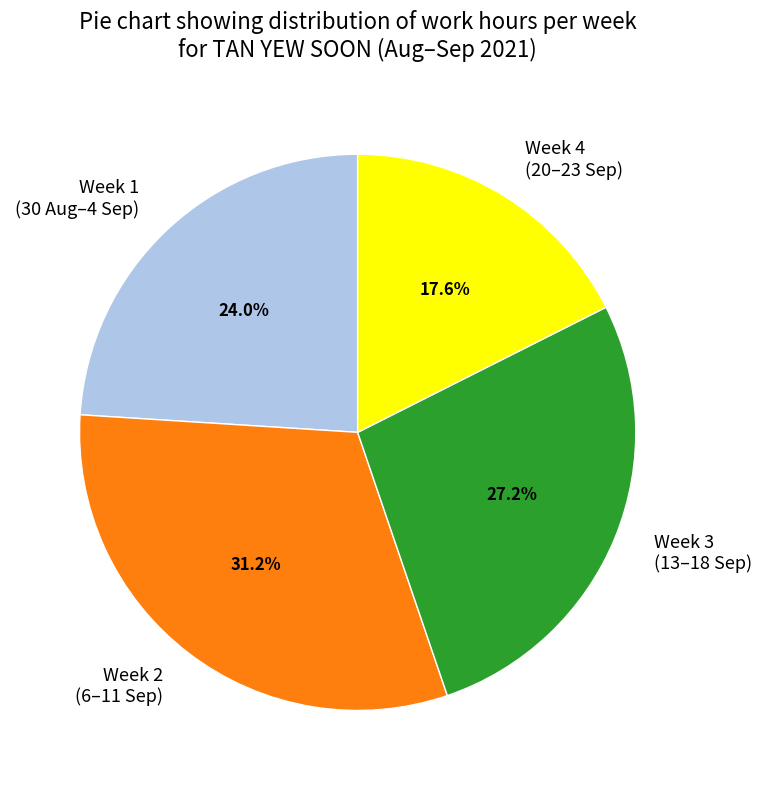

Combined, do Week 4 (20–23 Sep) and Week 2 (6–11 Sep) account for over 50%?

No